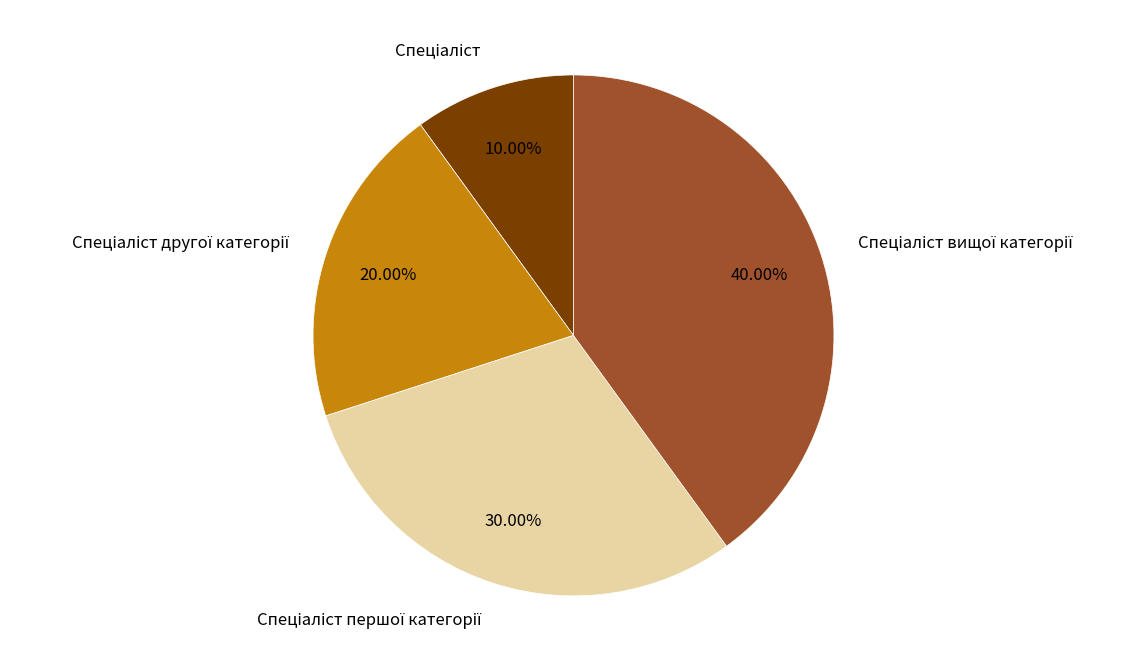

Is there a majority slice in this chart?

No